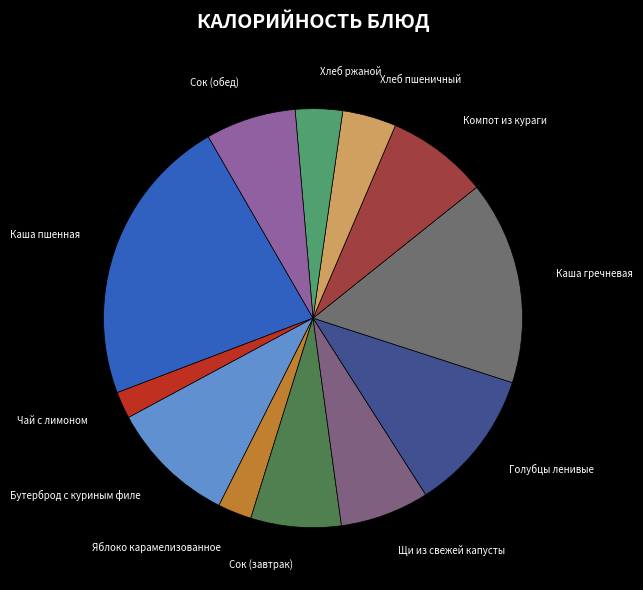

Is there any slice that represents more than half of the pie?

No